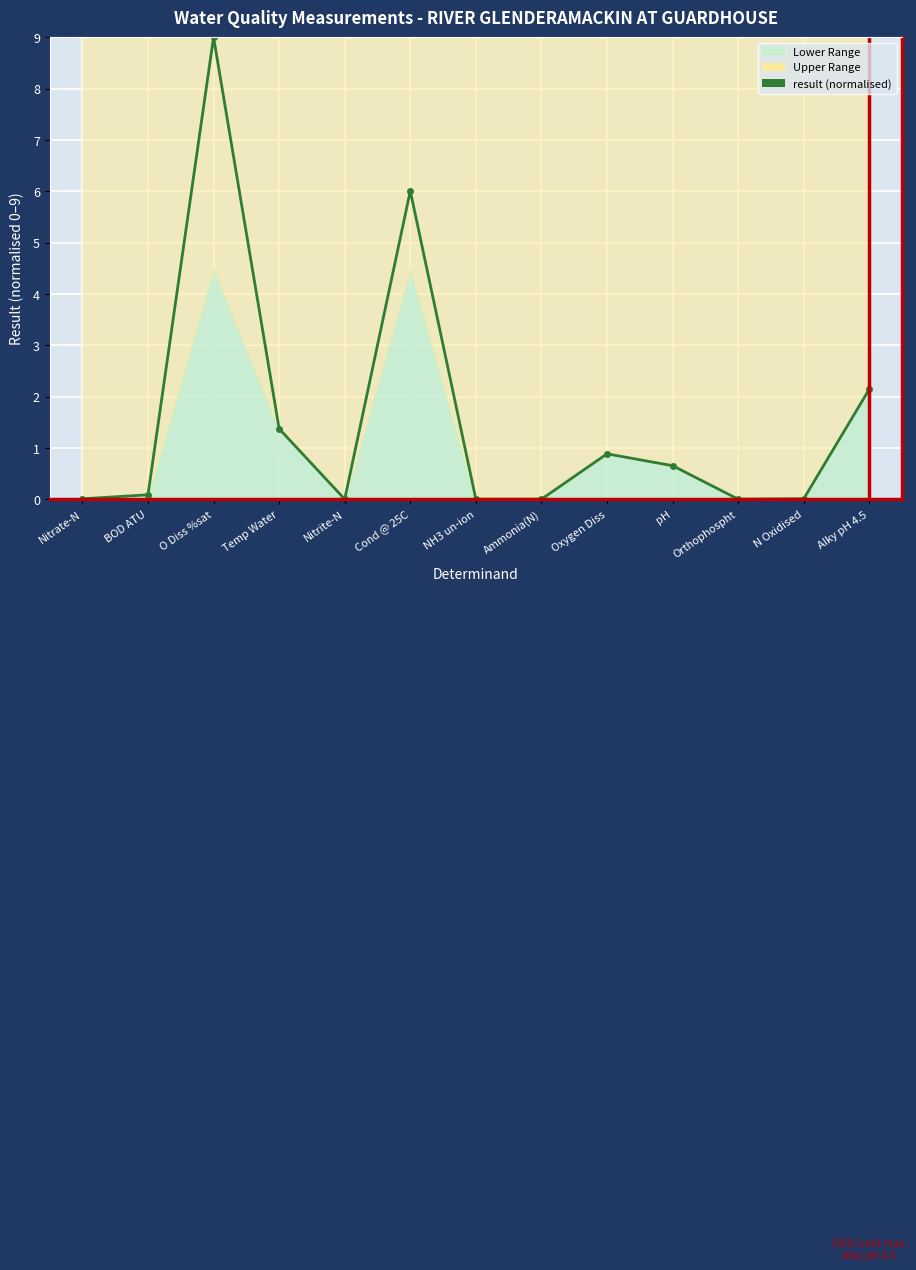

Which label corresponds to the smallest value in the chart?

NH3 un-ion